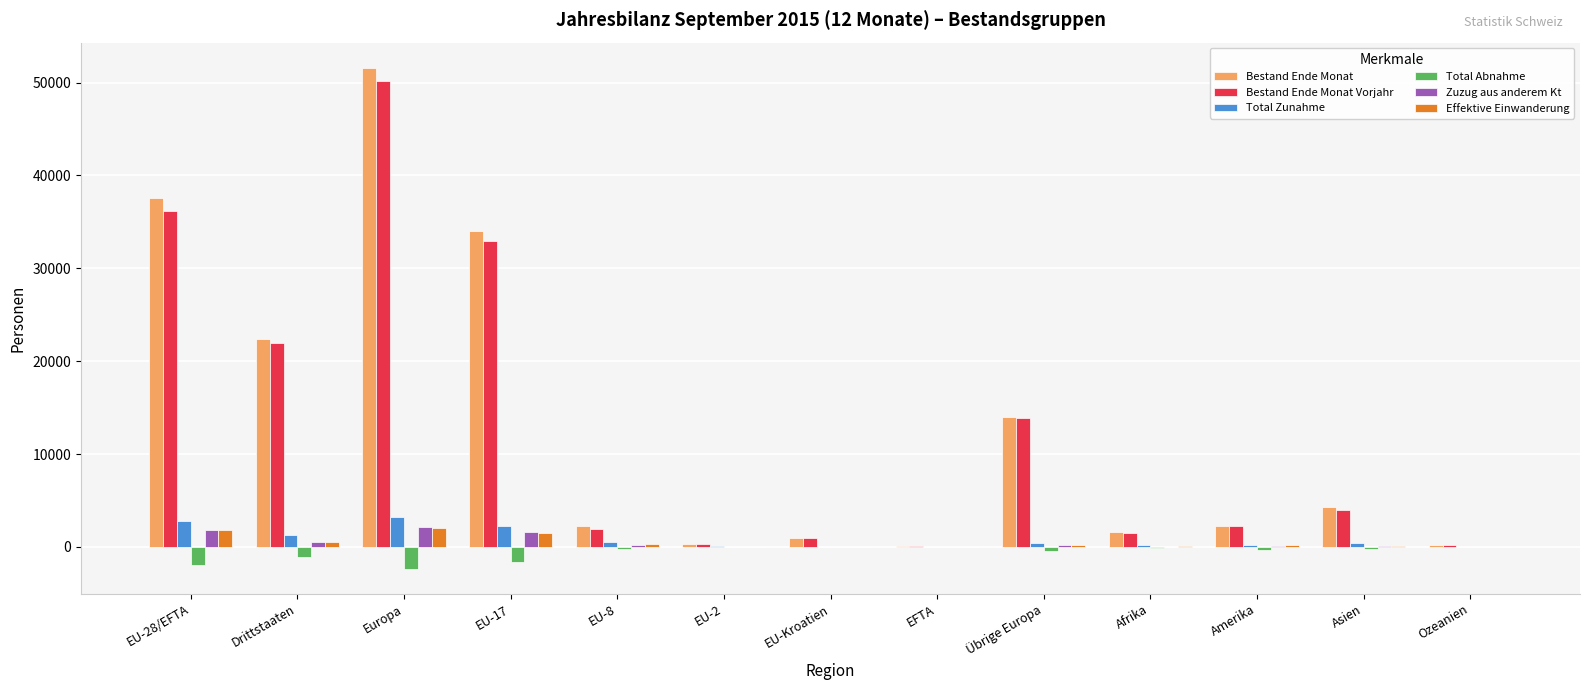

What is the greatest value displayed?

51598